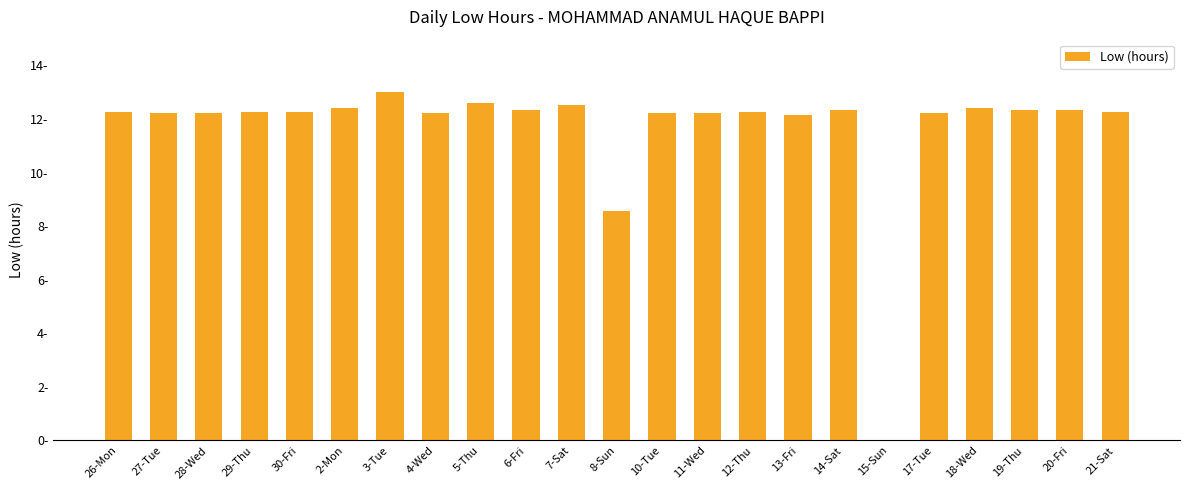

List the labels in order of value, smallest first.

15-Sun, 8-Sun, 13-Fri, 27-Tue, 4-Wed, 11-Wed, 17-Tue, 28-Wed, 10-Tue, 26-Mon, 29-Thu, 30-Fri, 12-Thu, 21-Sat, 14-Sat, 19-Thu, 20-Fri, 6-Fri, 2-Mon, 18-Wed, 7-Sat, 5-Thu, 3-Tue